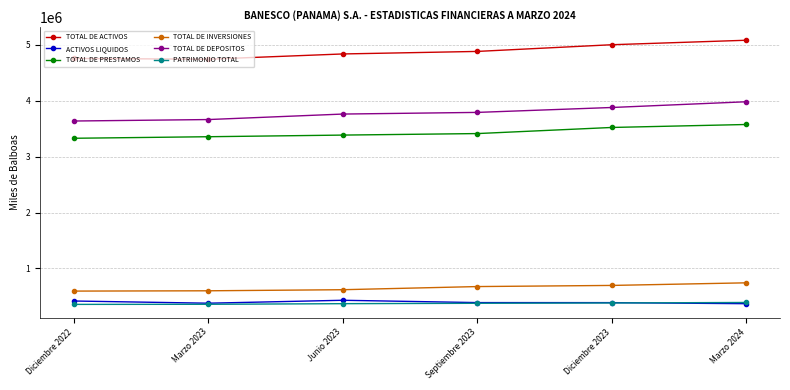

True or false: TOTAL DE INVERSIONES and TOTAL DE DEPOSITOS intersect in this chart.

False